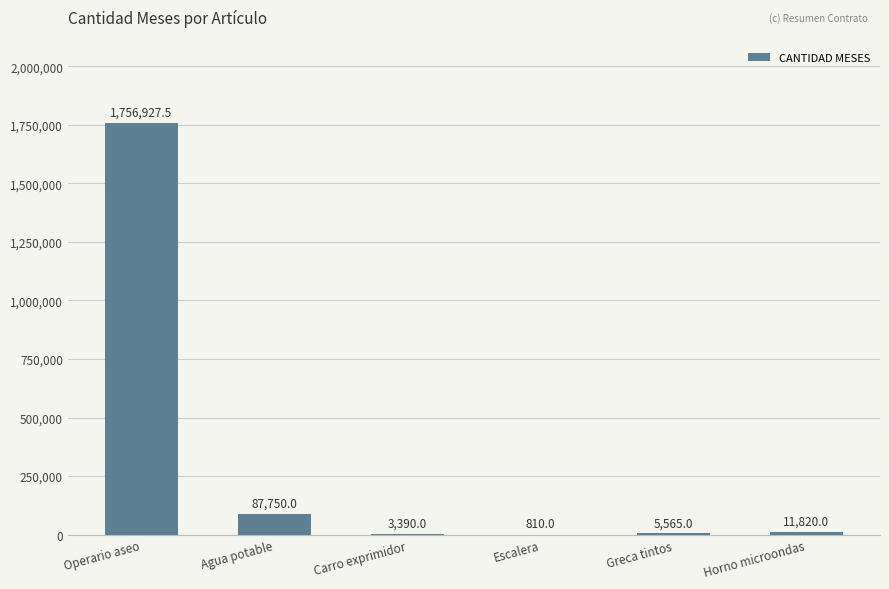

Reading left to right, extract all data points from this chart.

1756927.5	87750.0	3390.0	810.0	5565.0	11820.0